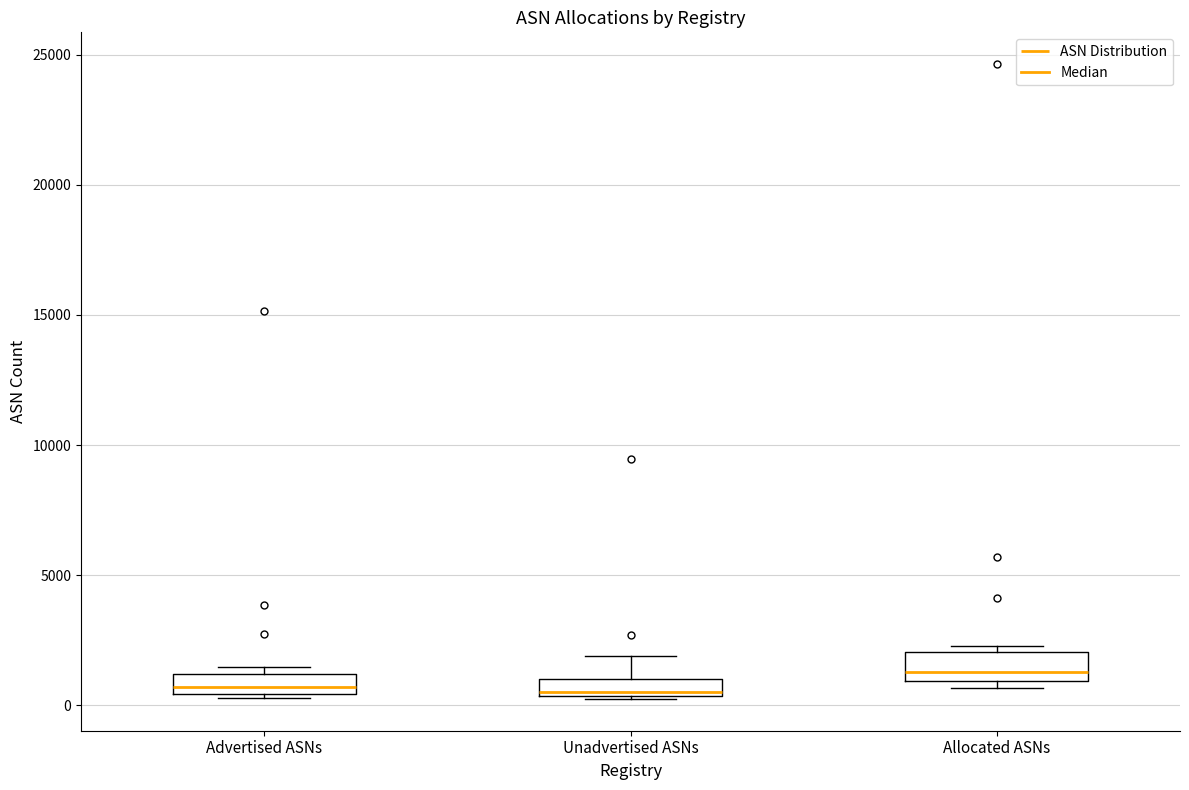

Where is the lower edge of the box for Allocated ASNs on the y-axis? The values are not printed on the chart, so give them approximately, as read against the axis.

1000